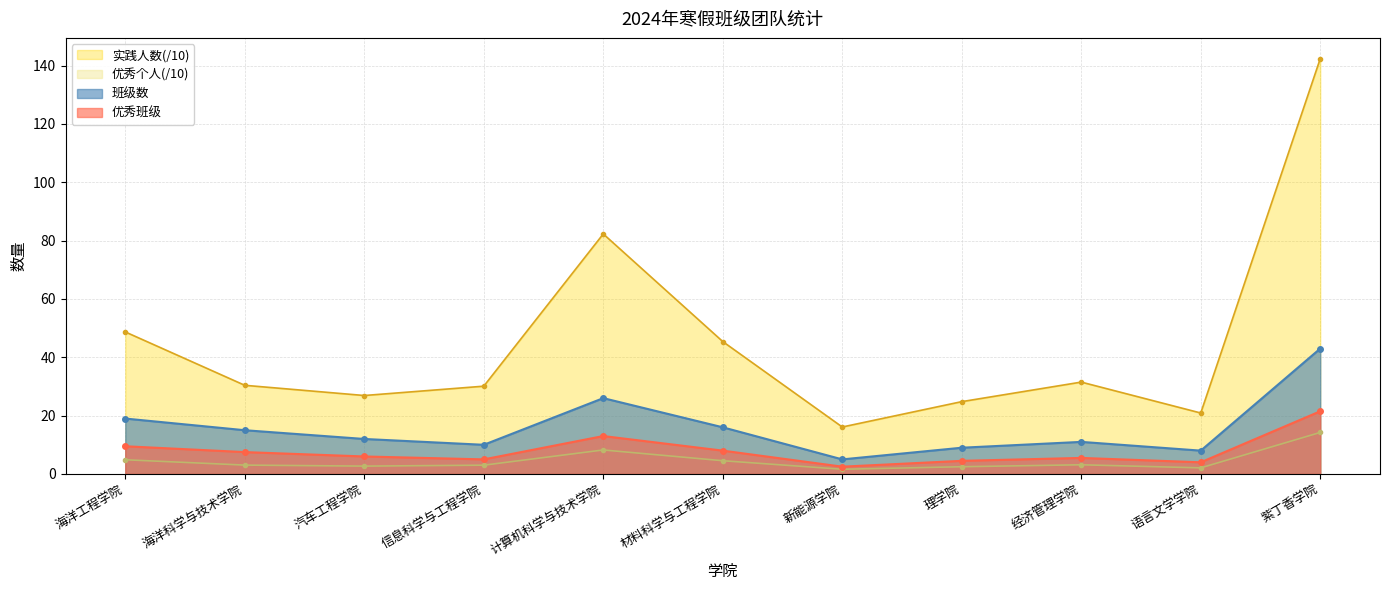

Where is the first local maximum for 班级数?

计算机科学与技术学院